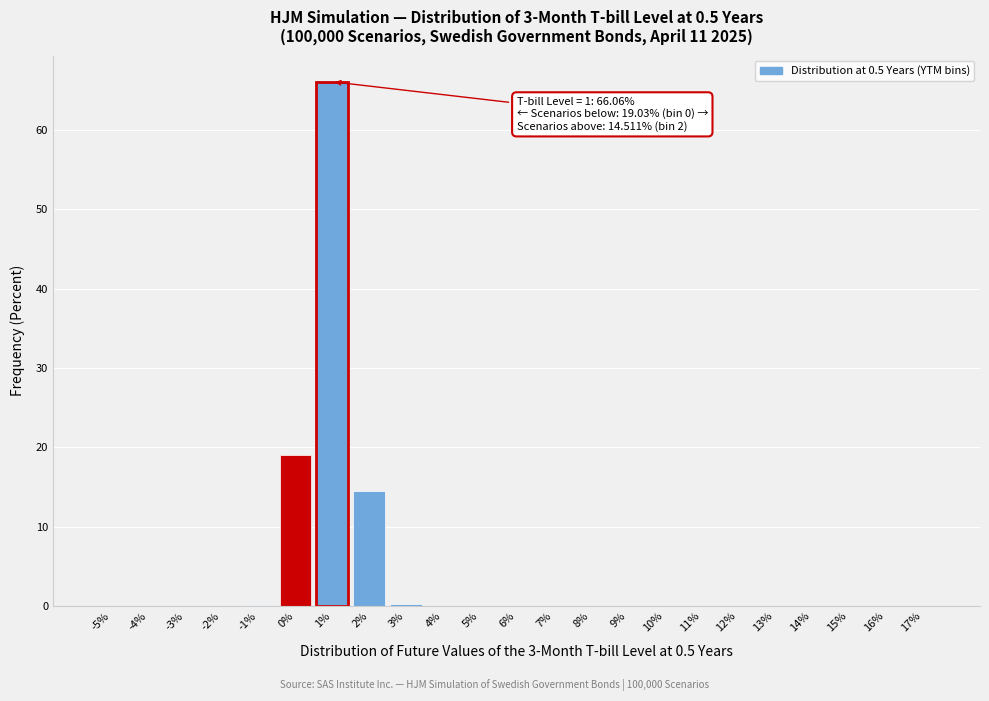

What is the maximum value shown in the chart?

66.1